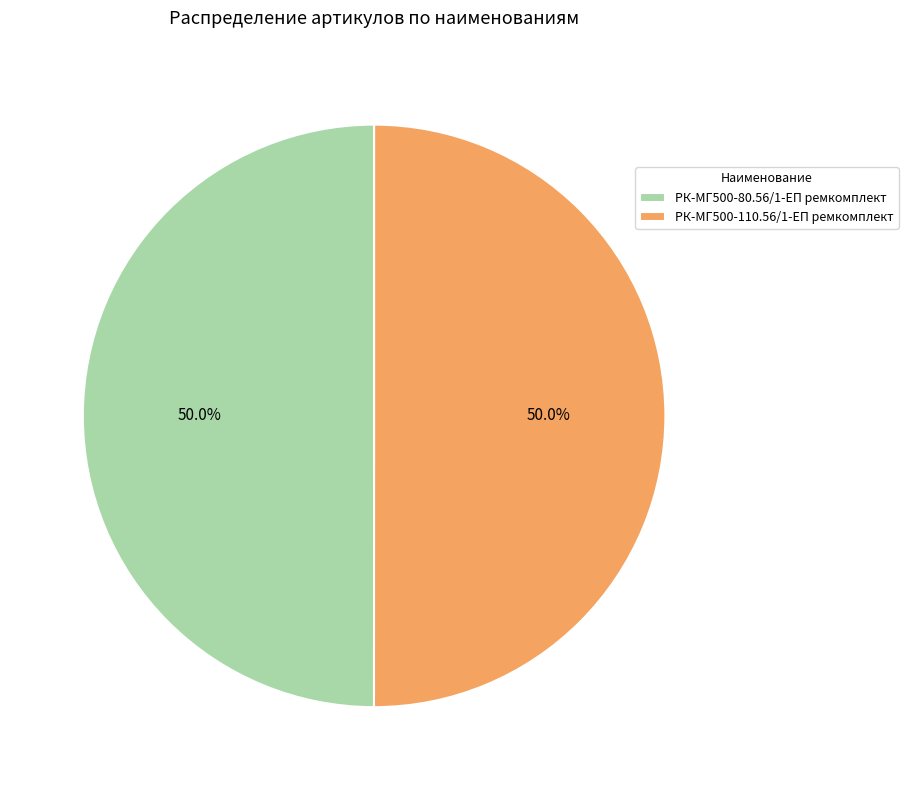

Approximately how many times larger is the value at РК-МГ500-110.56/1-ЕП ремкомплект compared to РК-МГ500-80.56/1-ЕП ремкомплект?

1.0